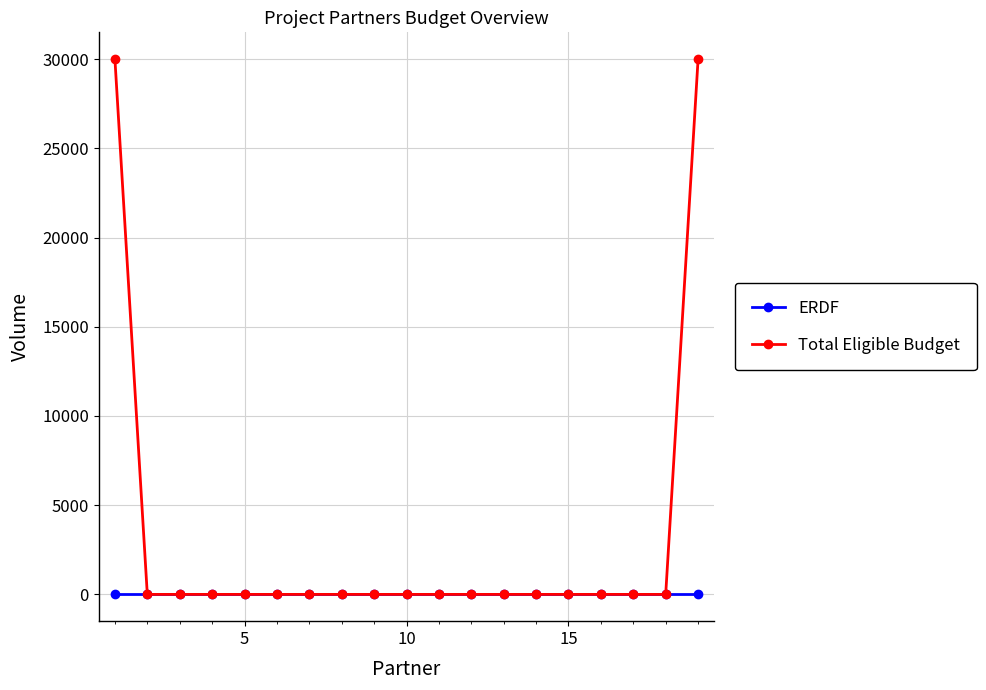

Is this an area chart (filled region under the line)?

No